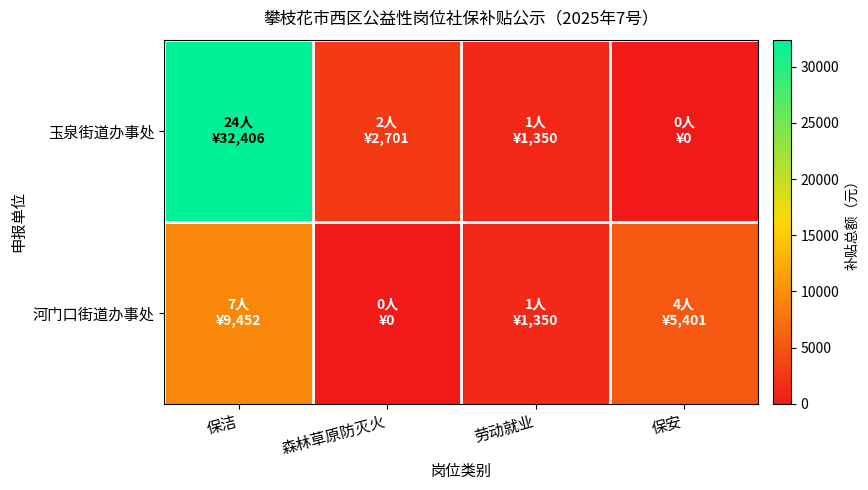

What is the total value across all series at 劳动就业?

2700.5